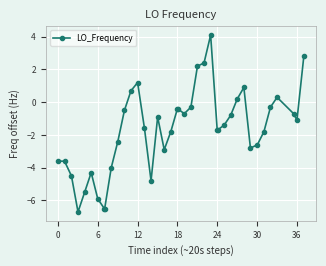

What is the smallest value displayed?

-6.7